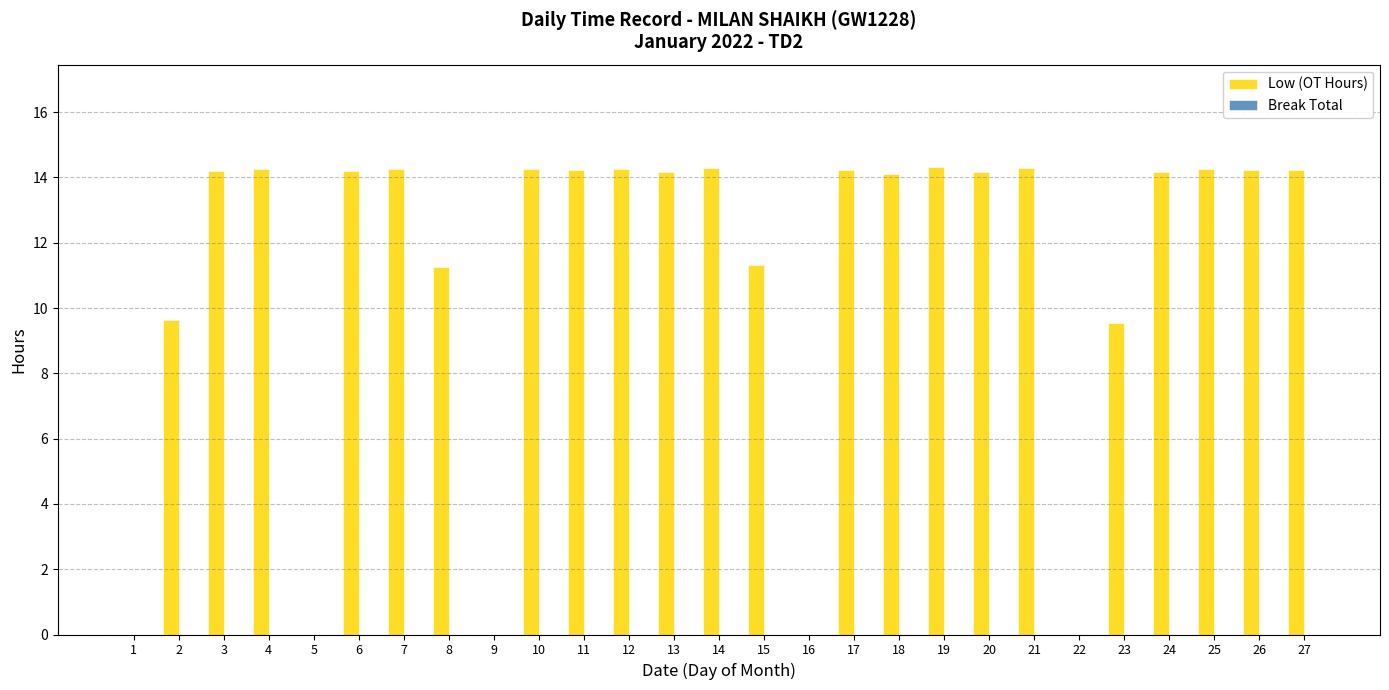

What is the sum of all values?

297.9